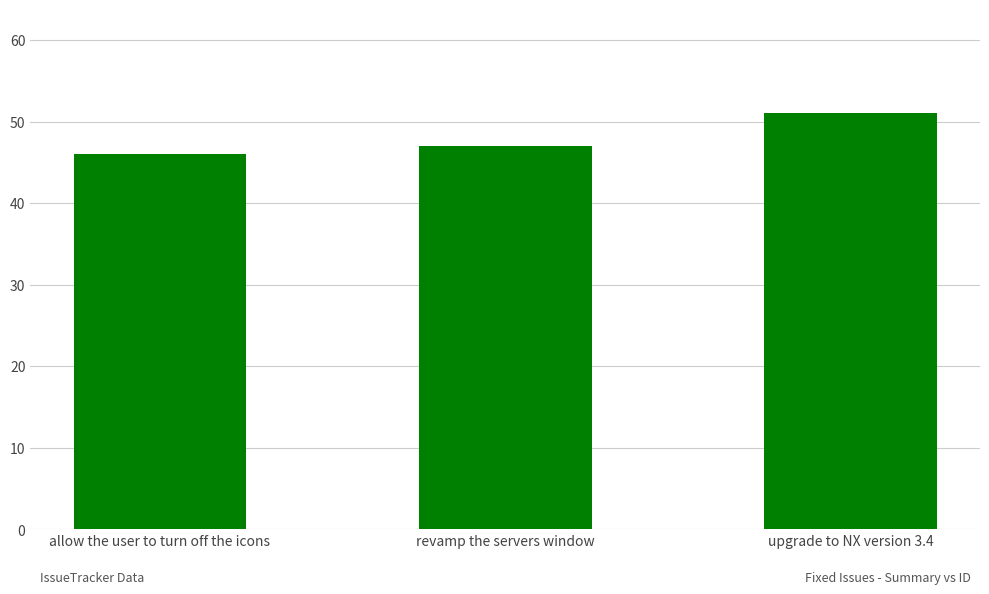

What is the change in value from allow the user to turn off the icons to revamp the servers window?

+1